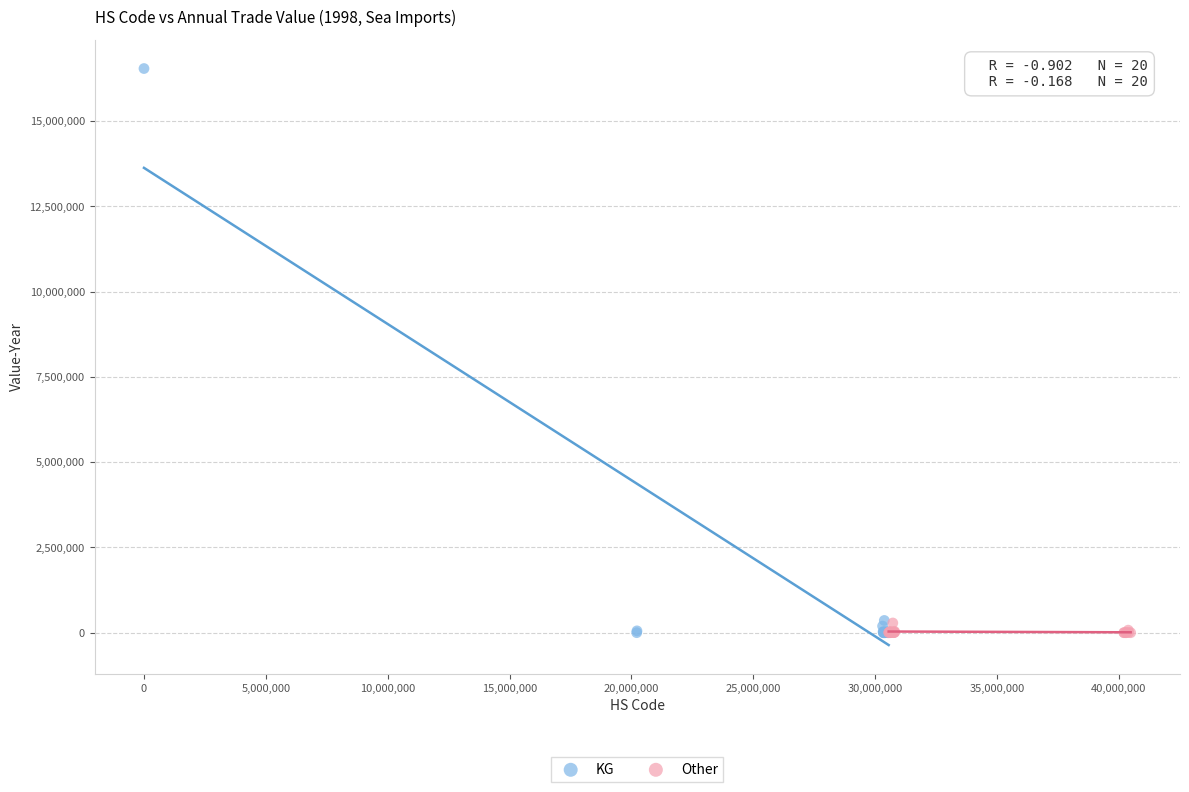

Which series contains the highest Y value?

KG